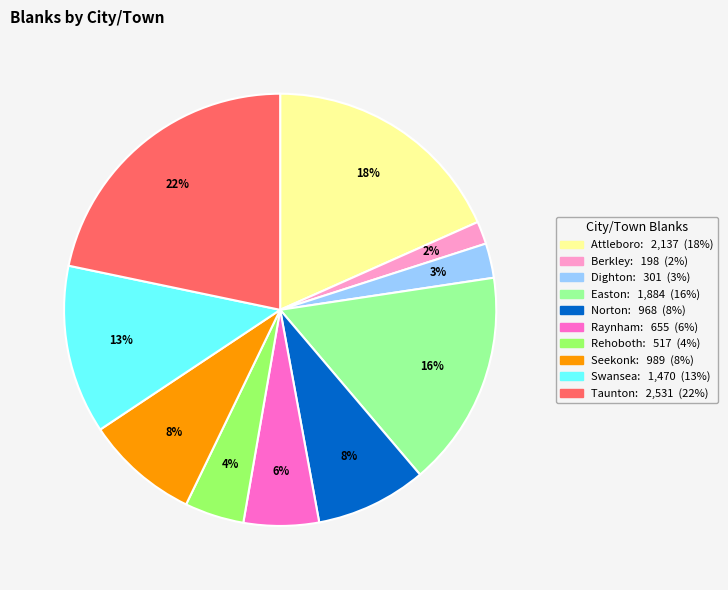

How many slices are in this pie chart?

10